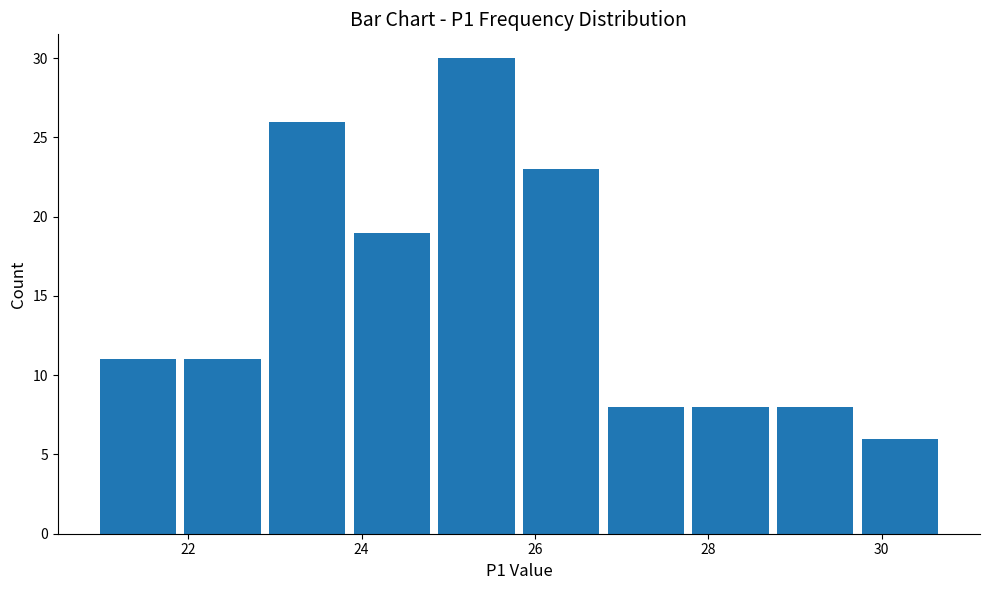

What is the height of the bar covering 24.8 to 25.8 on the x-axis? Neither the bar edges nor the heights are printed on the chart, so give them approximately, as read against the axes.

30